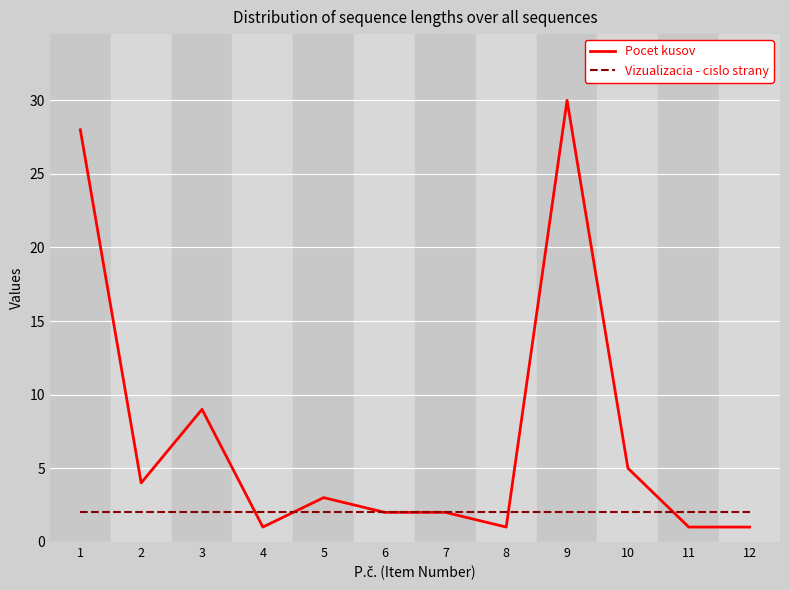

The value of Vizualizacia - cislo strany at 8 is 2. True or false?

True